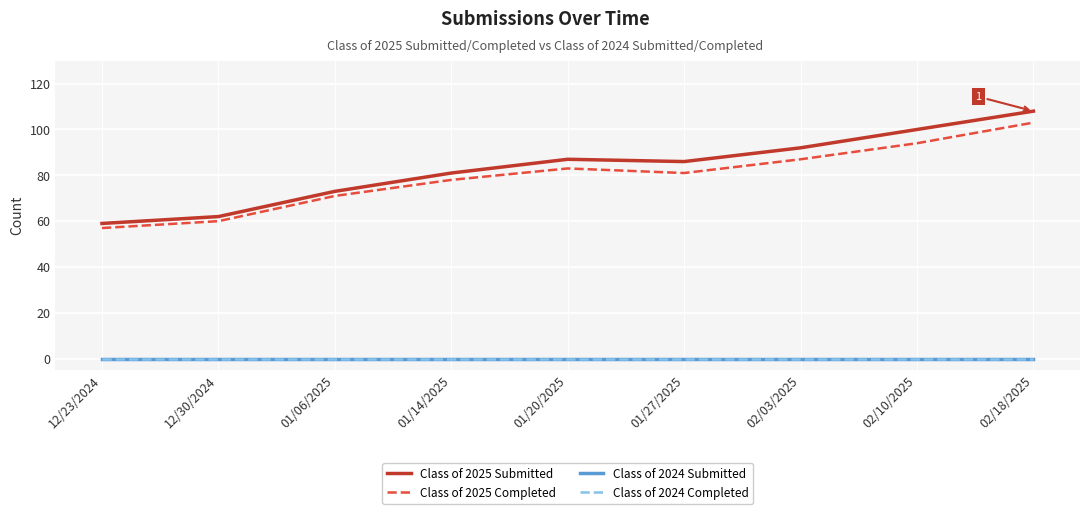

Does the chart have visible grid lines?

Yes